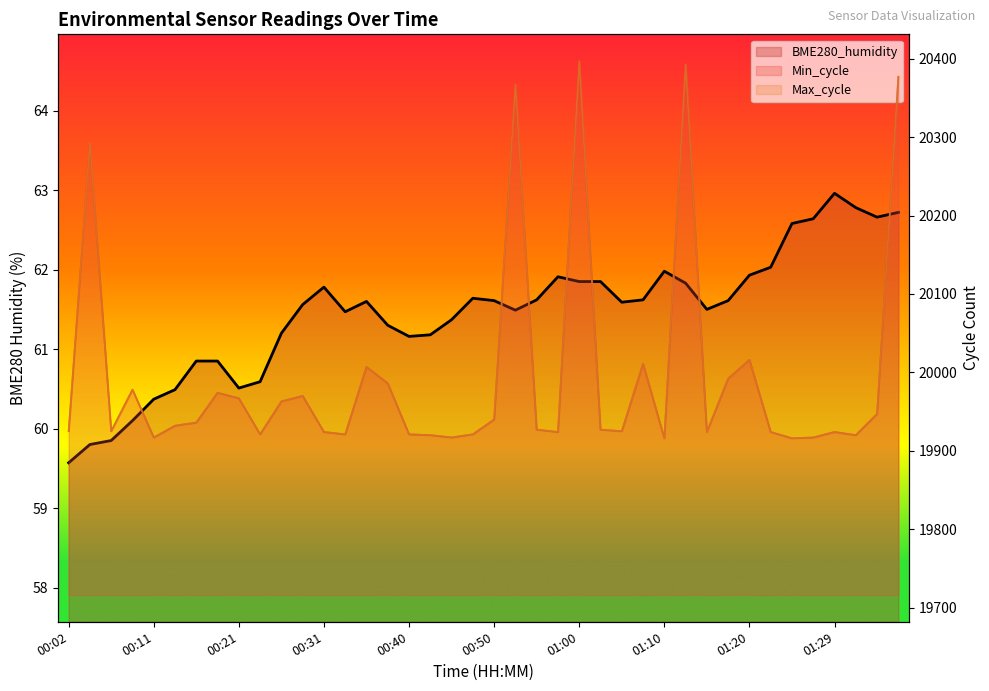

At how many categories does at least one series exceed 699?

40